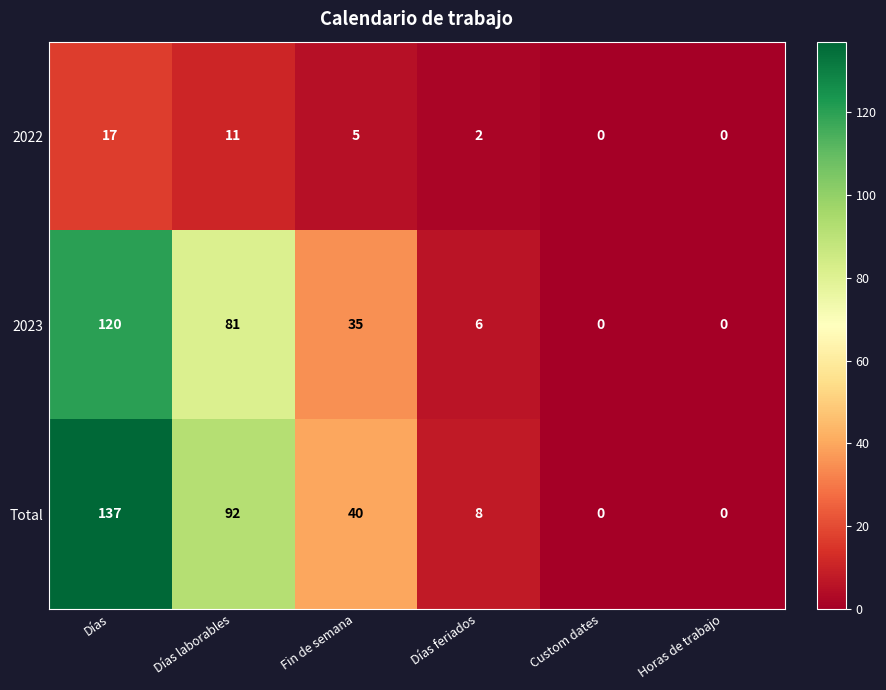

Which label corresponds to the largest value in the chart?

Días